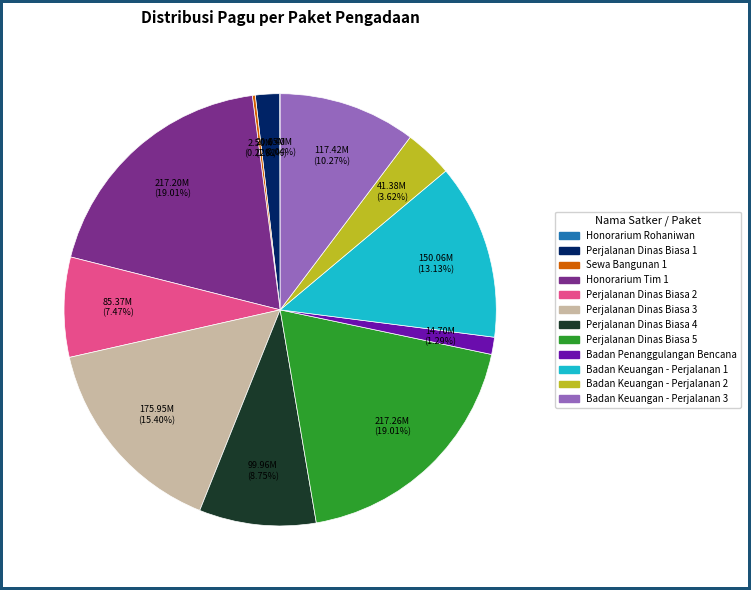

Is there a majority slice in this chart?

No